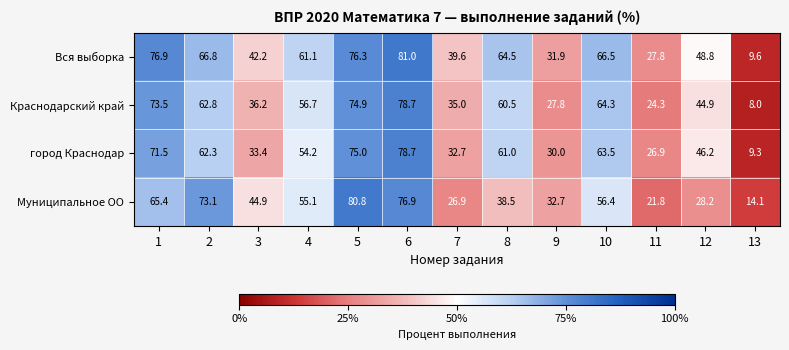

True or false: Муниципальное ОО has a value of 76.9 at 6.

True